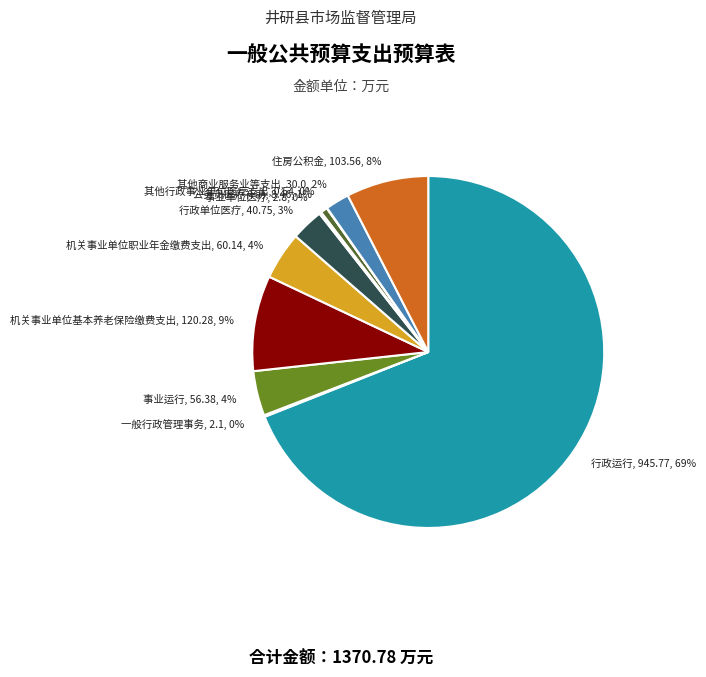

To the nearest percent, what is the average slice percentage?

9%